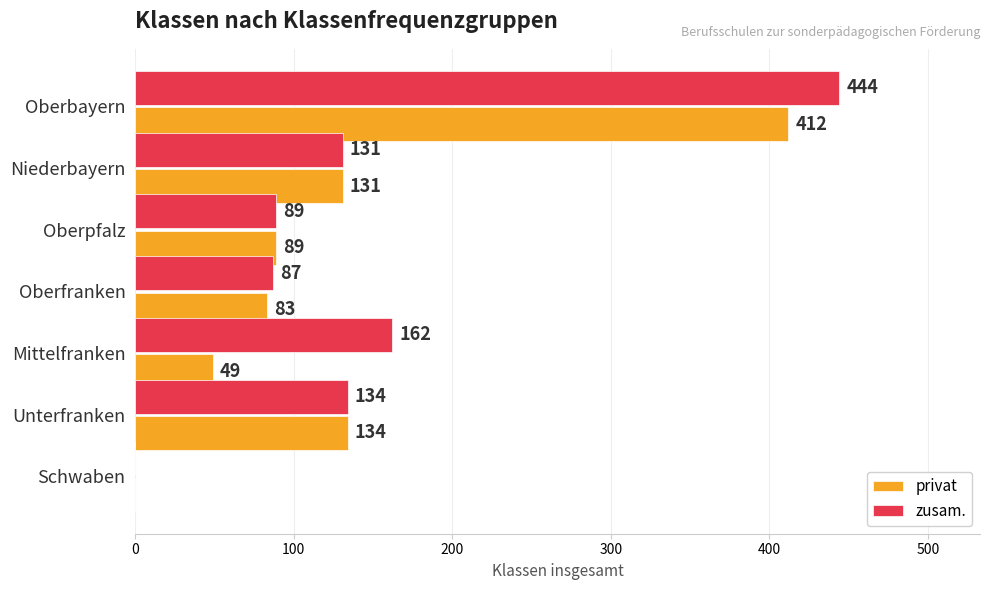

Is the value of privat at Oberbayern greater than the value of zusam. at Oberpfalz?

Yes